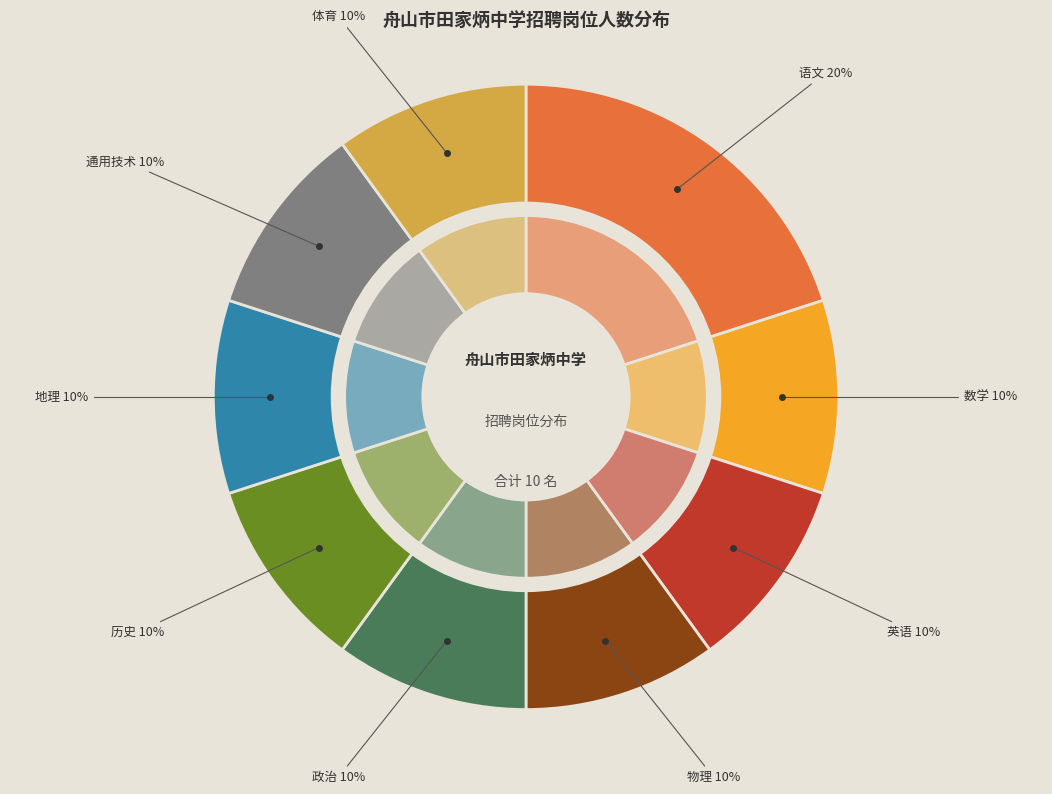

Which category has the biggest portion of the pie?

语文